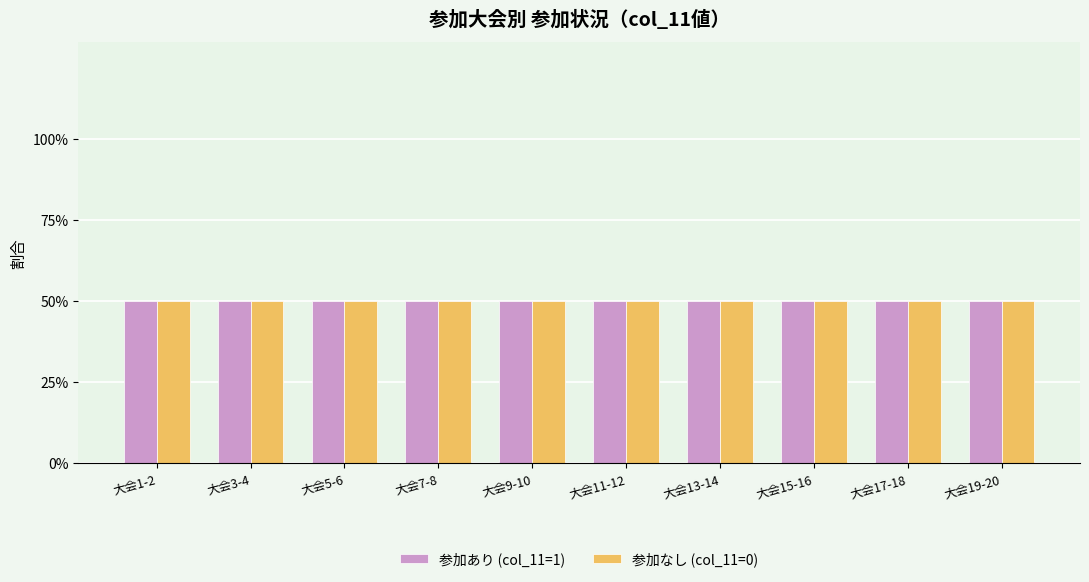

Where is 参加大会 (参加あり=1) nearest to the value 0?

2